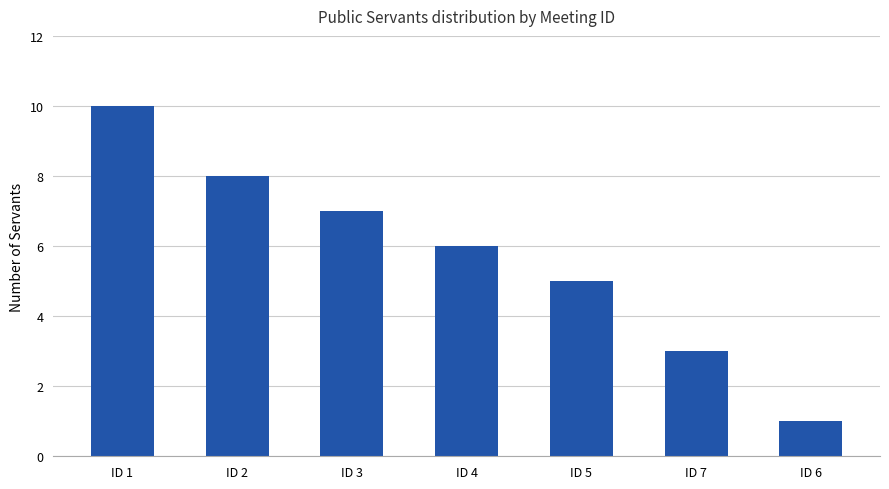

At which label does the data first exceed 6?

ID 1